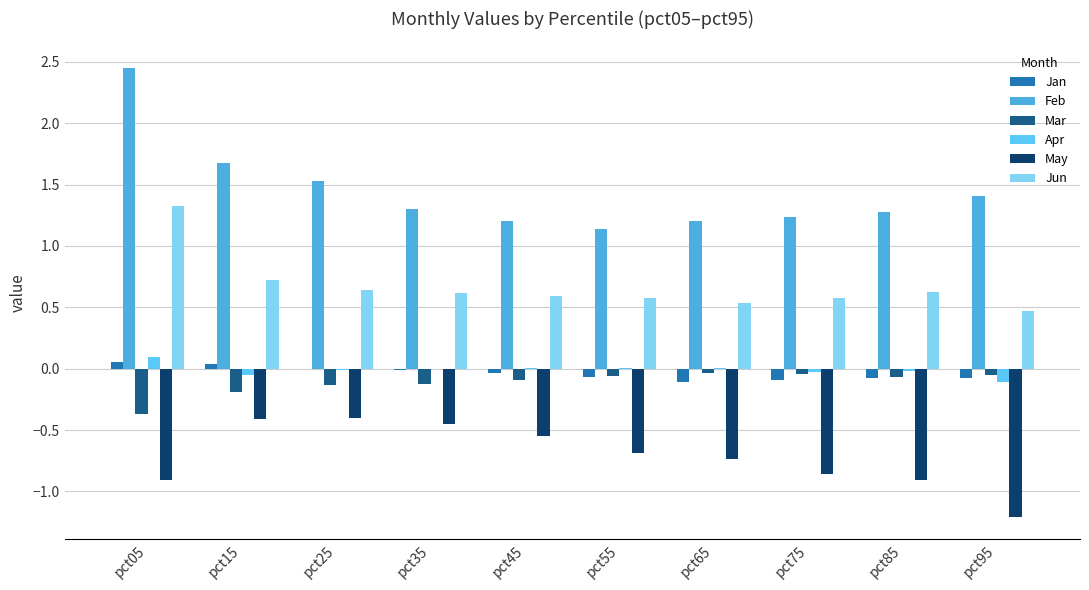

How many distinct data groups are displayed?

6